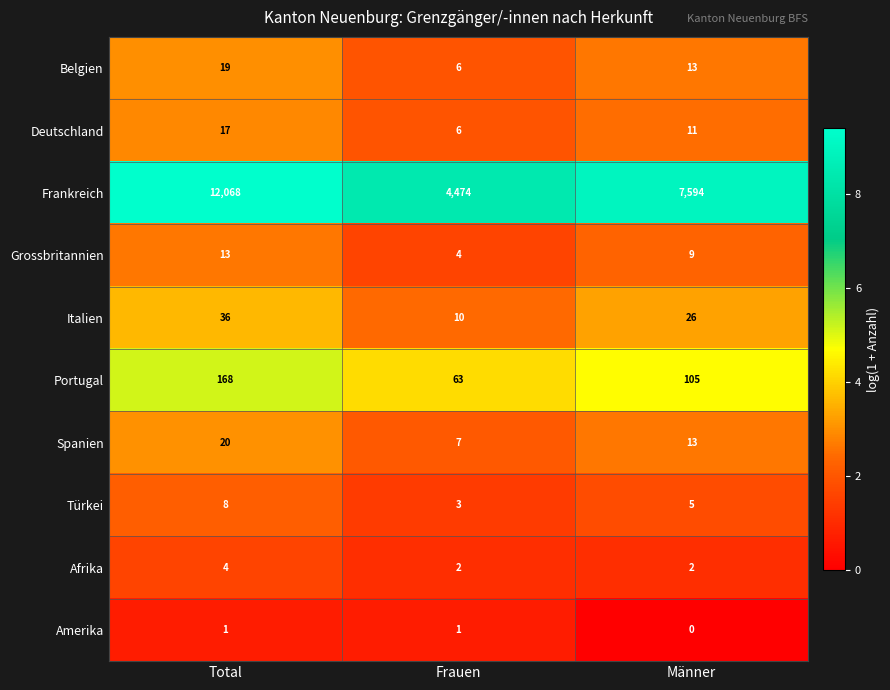

What is the difference between the maximum and minimum values in the Frankreich series?

7594